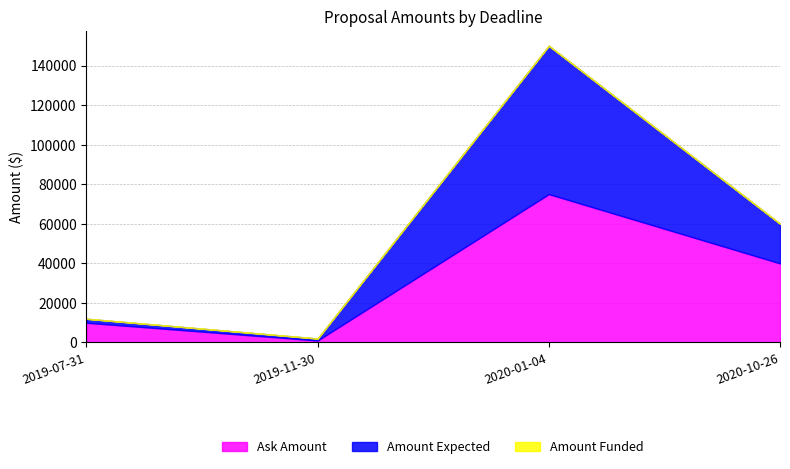

True or false: Ask Amount and Amount Funded cross at least once.

False